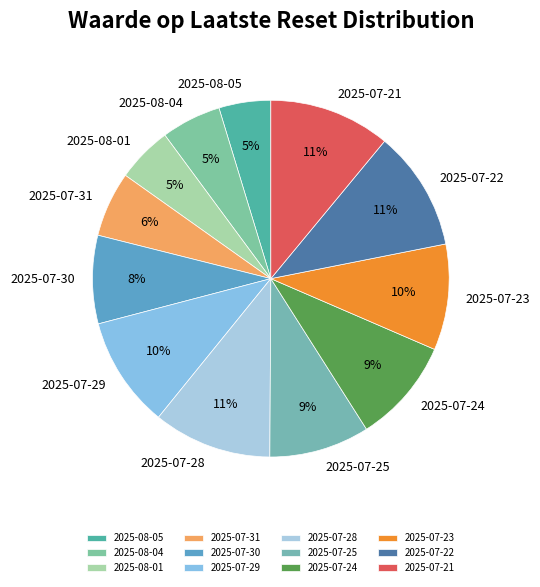

To the nearest percent, what is the combined percentage of 2025-07-29 and 2025-07-31?

16%